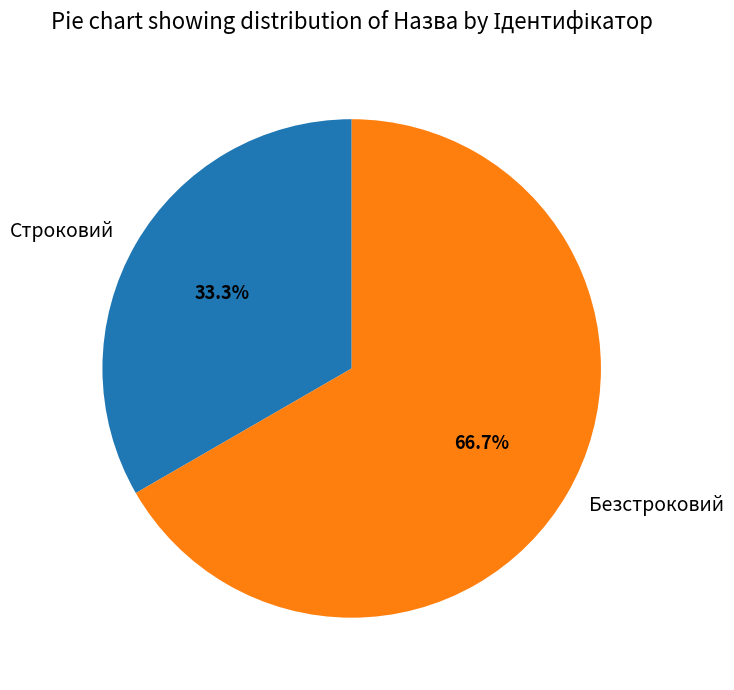

To the nearest percent, what is the average slice percentage?

50%